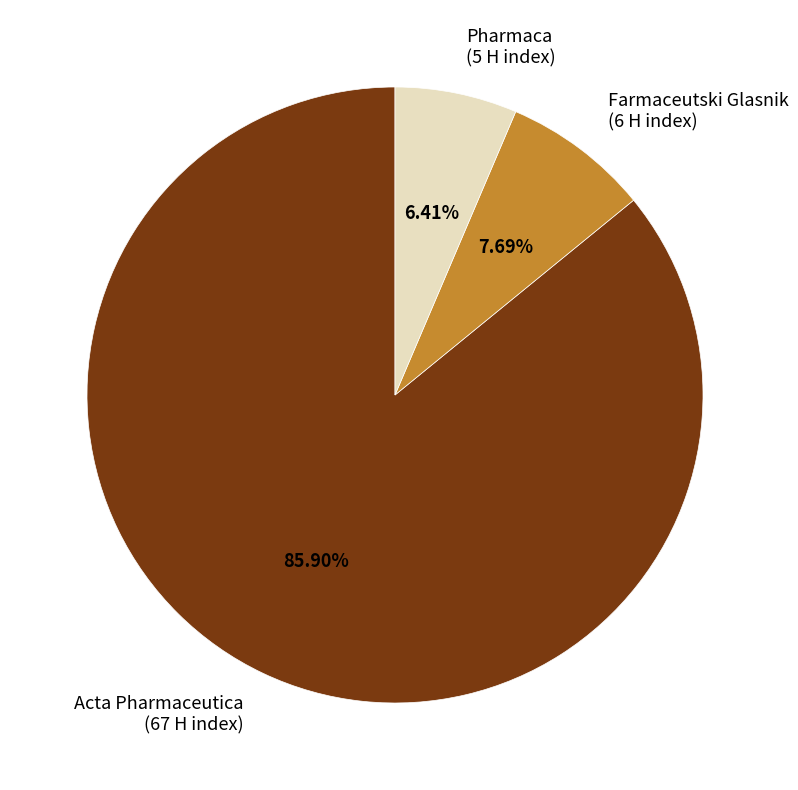

Is it true that Acta Pharmaceutica is 86% of the pie?

True